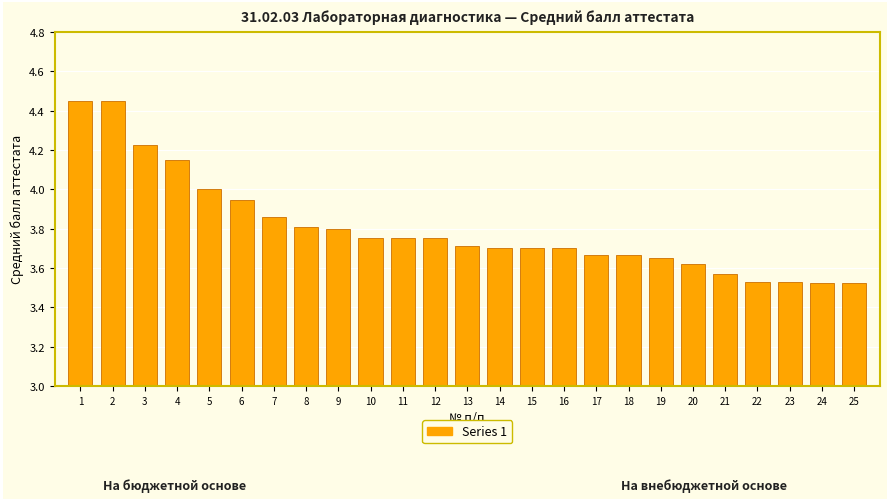

What is the ratio of the value at 4 to the value at 7?

1.1